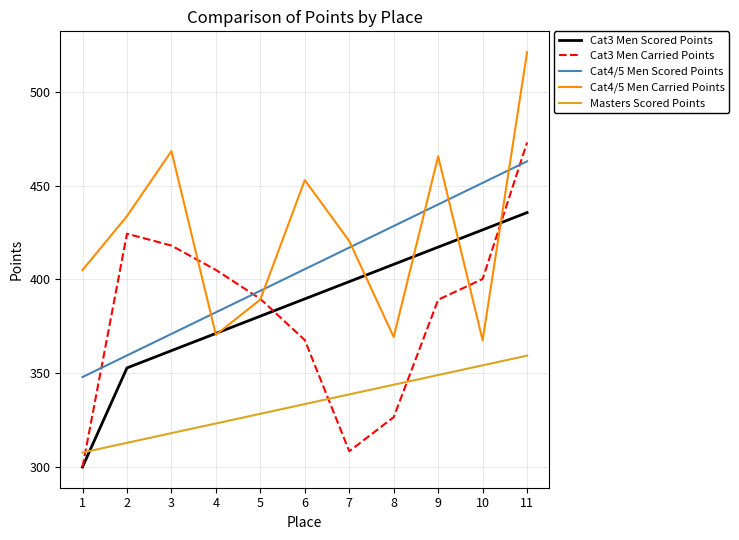

What is the sum of all Cat3 Men Carried Points values?

4202.3